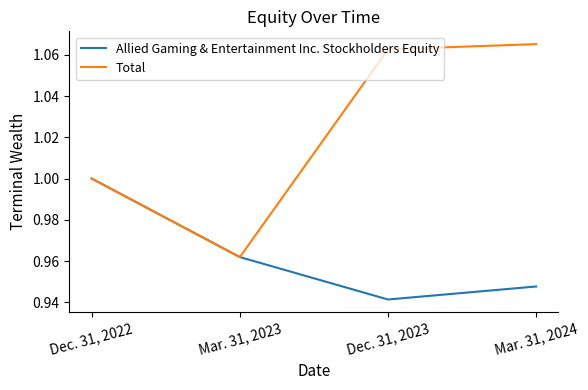

The value of Total at Mar. 31, 2023 is 1.0. True or false?

True